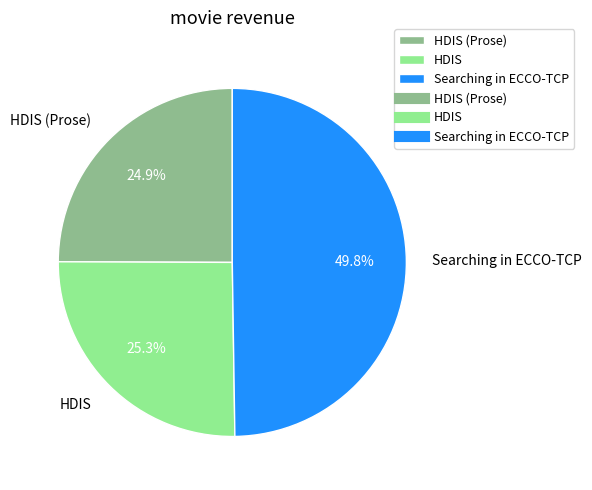

Is it true that HDIS is 25% of the pie?

True